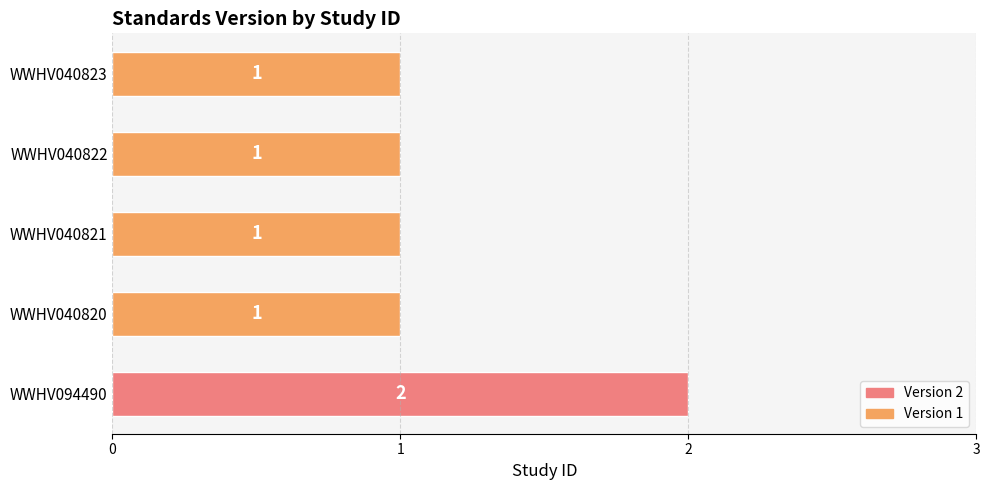

Reading bottom to top, what are all the values shown in this chart?

WWHV094490=2	WWHV040820=1	WWHV040821=1	WWHV040822=1	WWHV040823=1